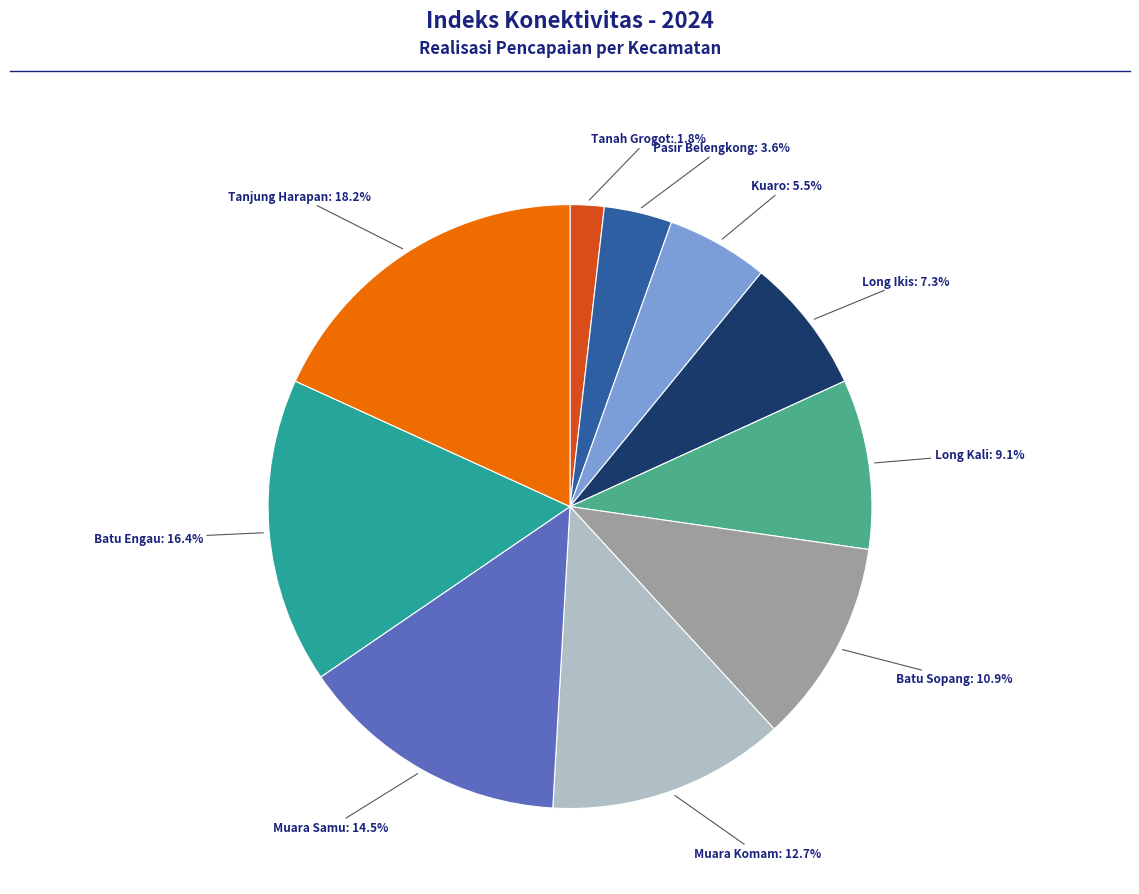

How many slices are in this pie chart?

10